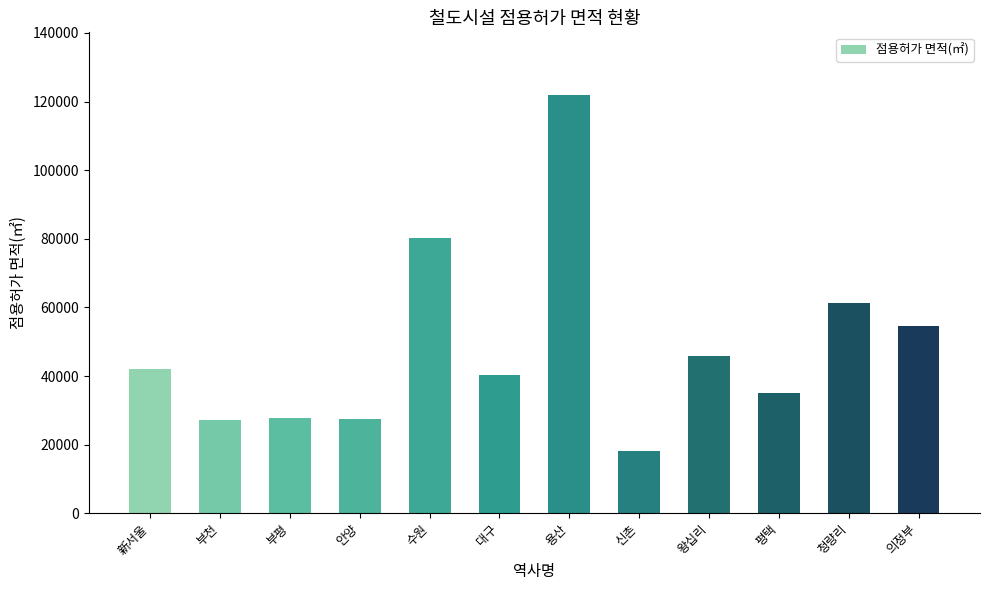

How many data points are above 42206?

6